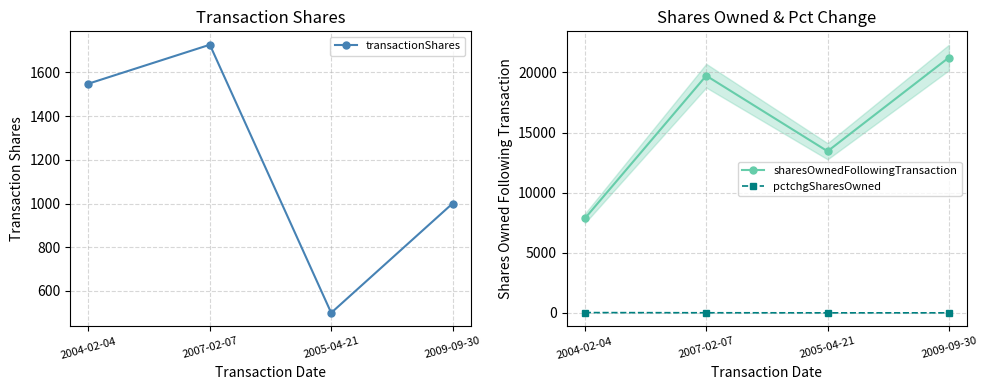

Which series has the largest total across all categories?

sharesOwnedFollowingTransaction